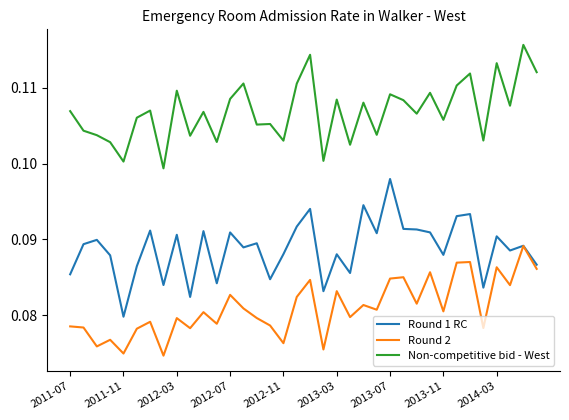

What are all the series names shown in the legend?

Round 1 RC, Round 2, Non-competitive bid - West